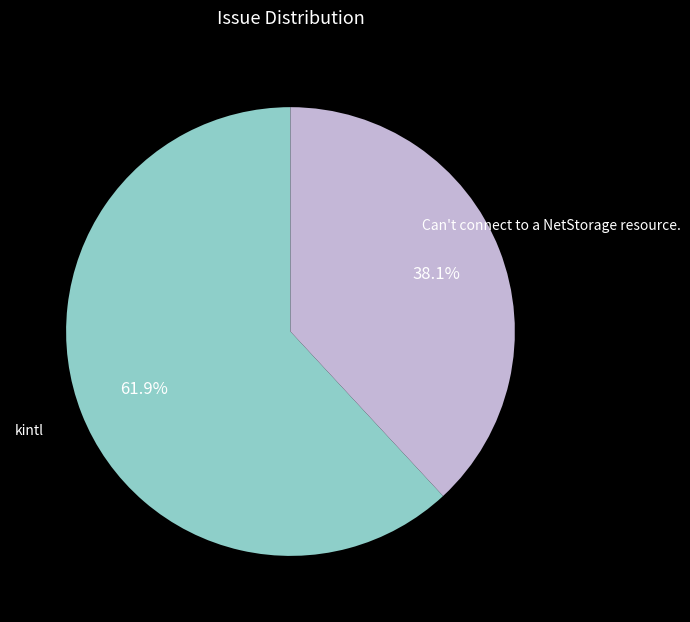

Is the sum of kintl and Can't connect to a NetStorage resource. greater than half?

Yes